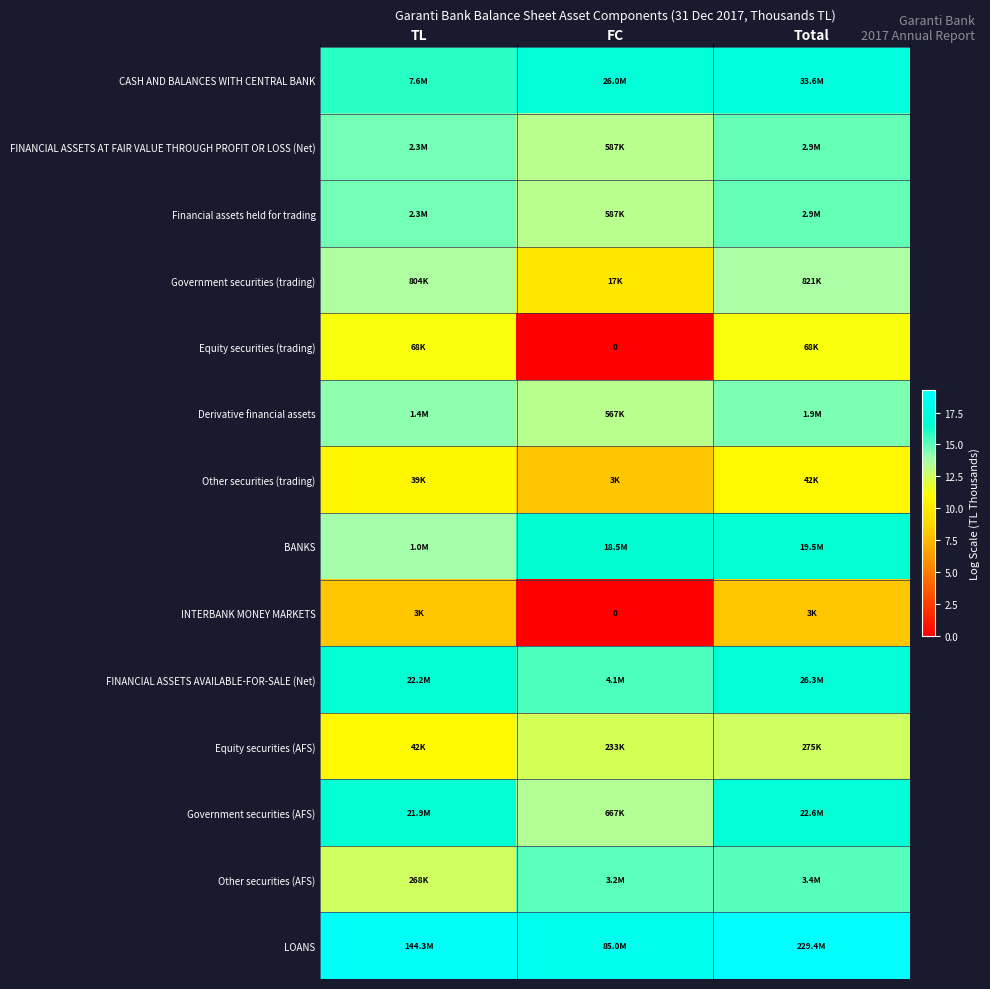

What is the difference between the highest and lowest values at Total?

11.1